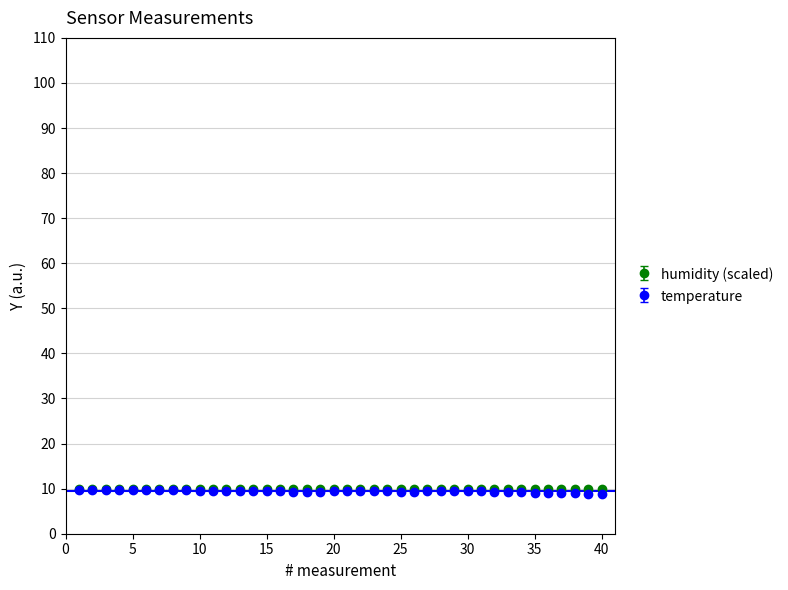

What is the highest value of the humidity (scaled) series?

10.0